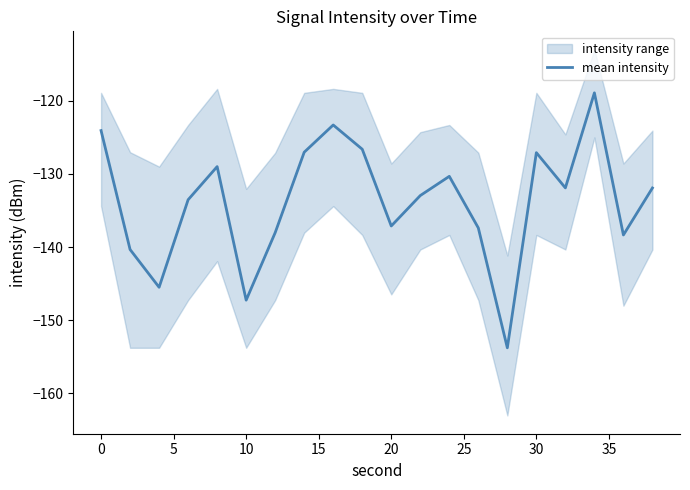

What is the maximum value for mean intensity?

-118.9